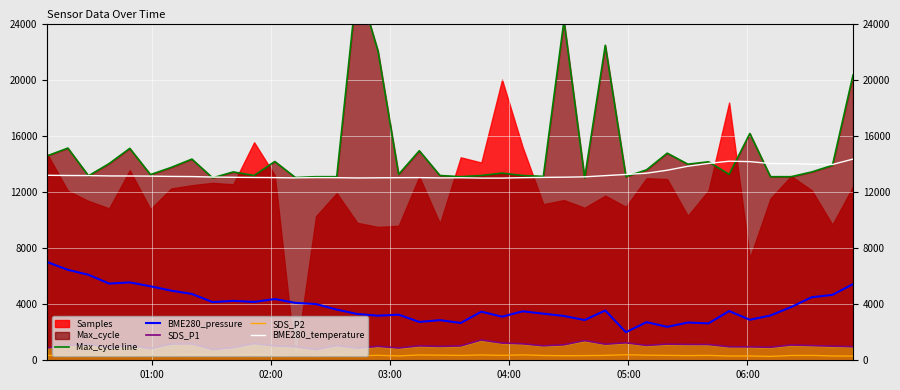

Count the number of categories in the chart.

40